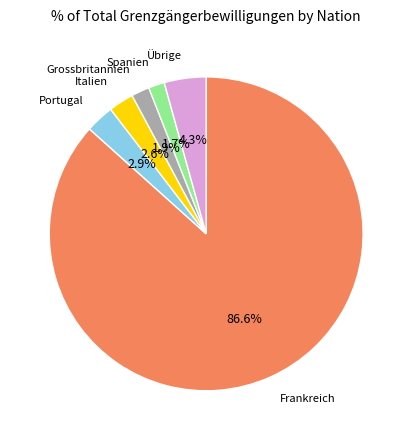

Is there any slice that represents more than half of the pie?

Yes